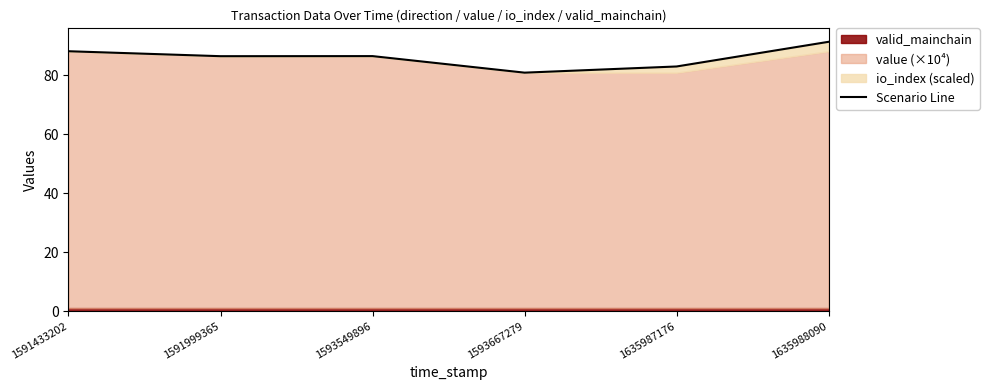

Does the chart have visible grid lines?

No